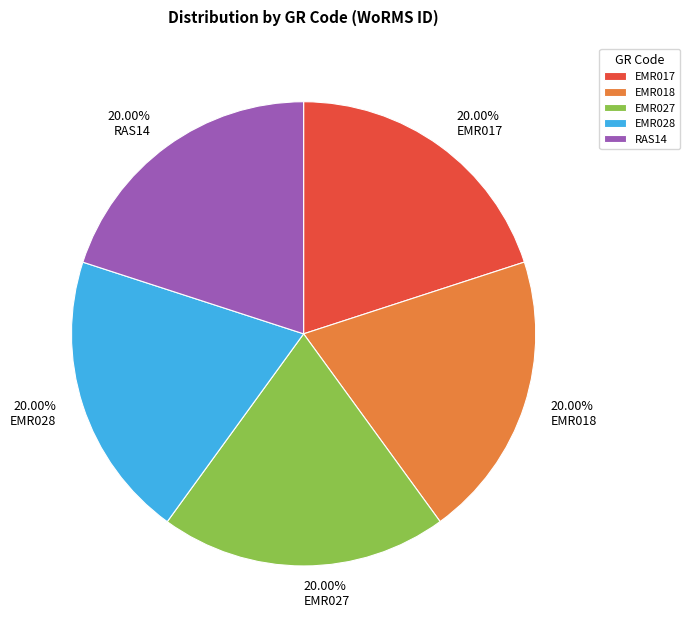

Approximately how many times larger is the value at EMR017 compared to EMR028?

1.0